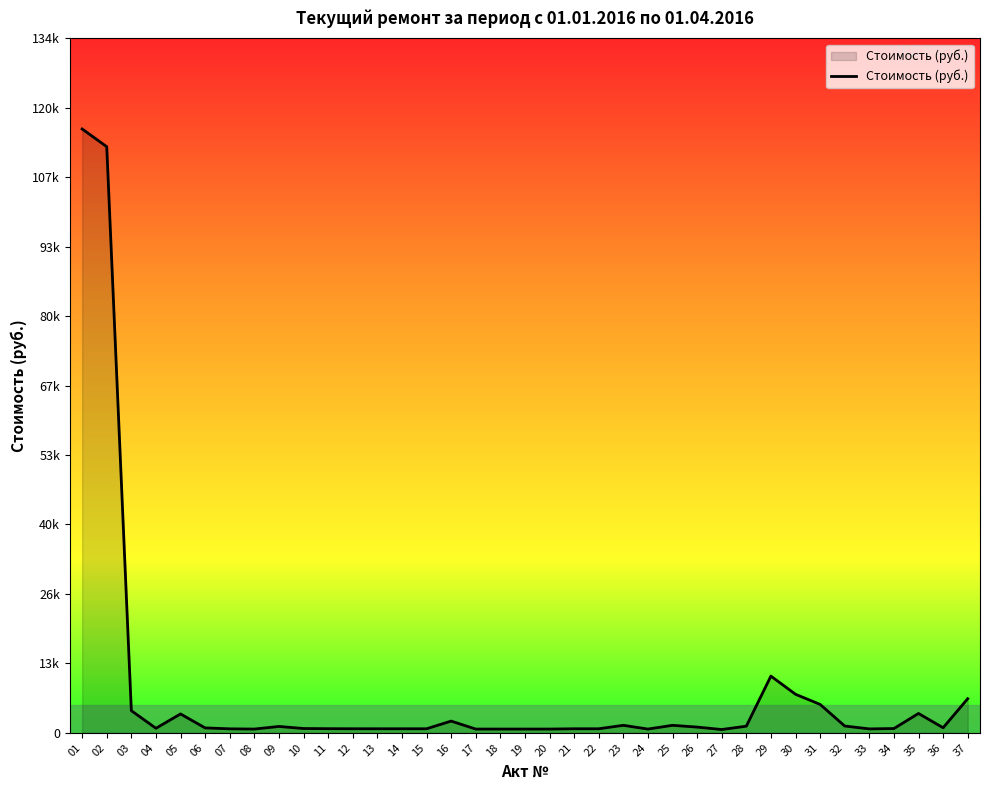

Which has a higher value, 30 or 22?

30